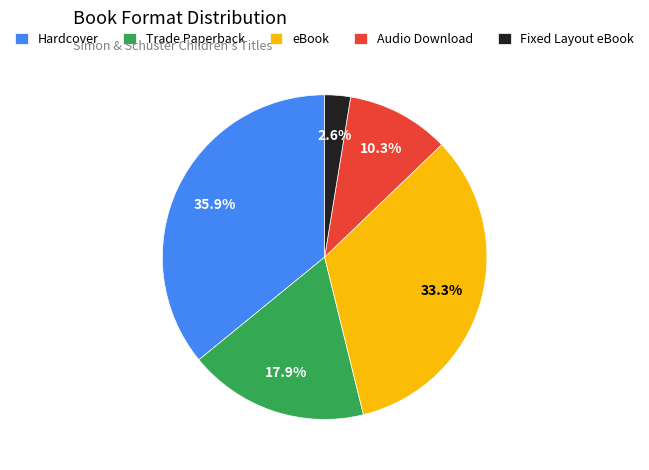

Which has a higher value, Trade Paperback or Hardcover?

Hardcover